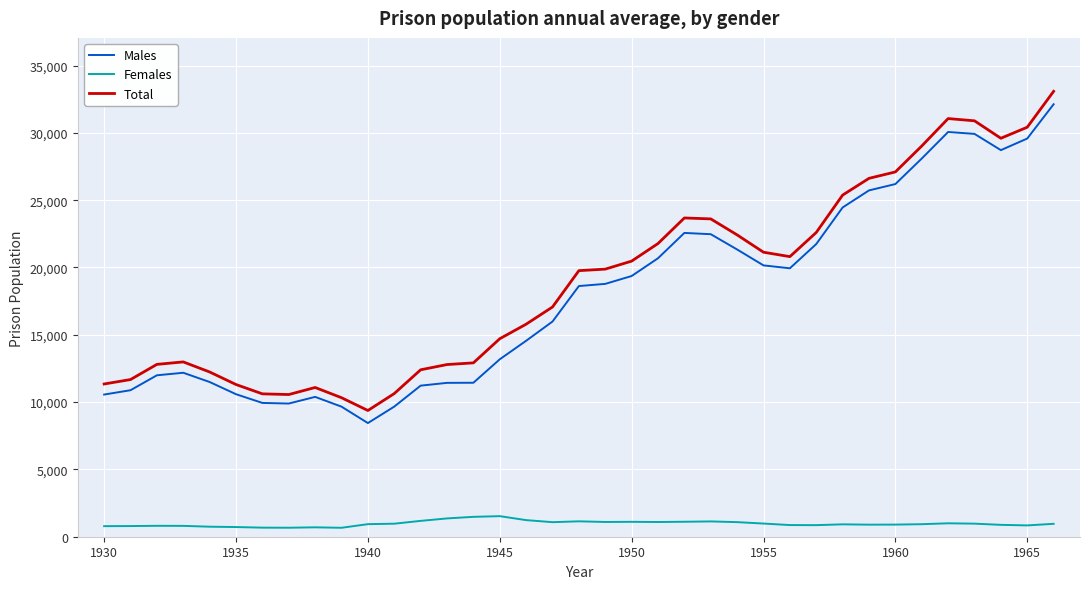

True or false: Males and Total intersect in this chart.

False